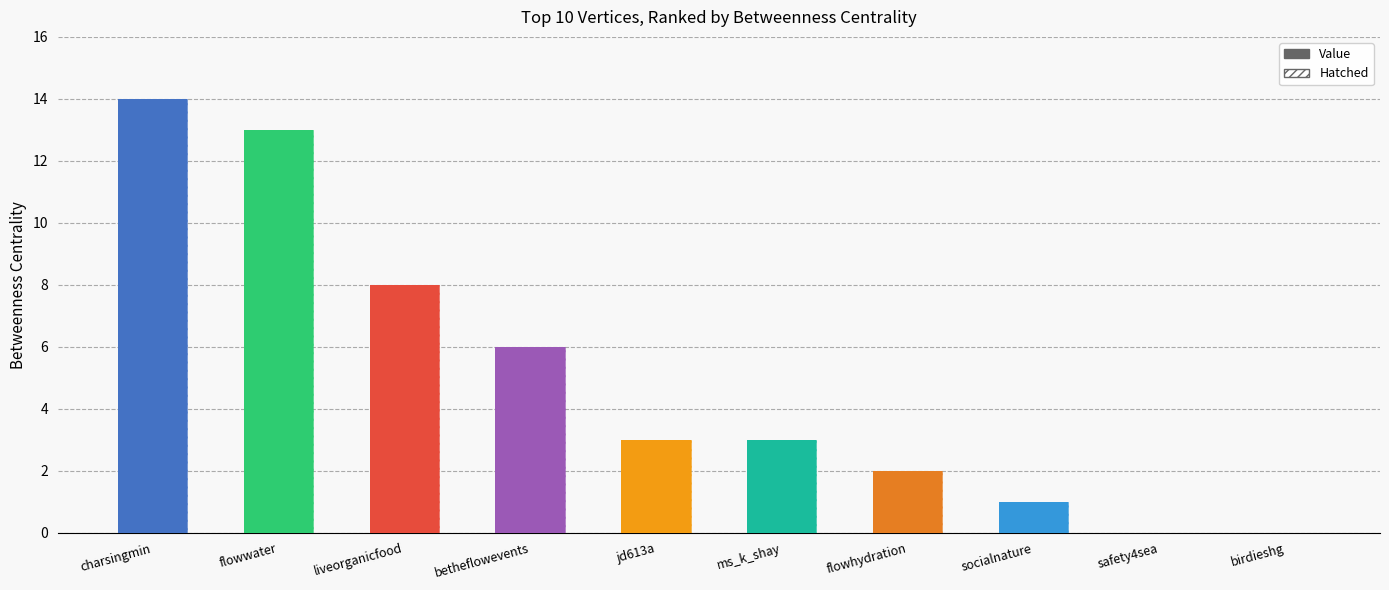

What is the sum of all values?

50